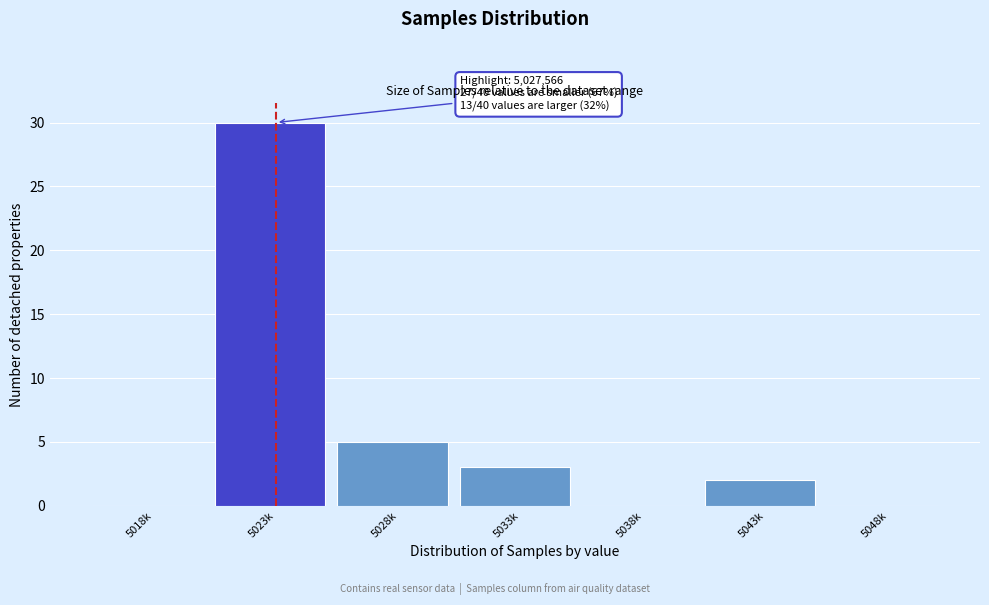

Reading left to right, transcribe all the data shown in this chart.

5018k=0	5023k=30	5028k=5	5033k=3	5038k=0	5043k=2	5048k=0